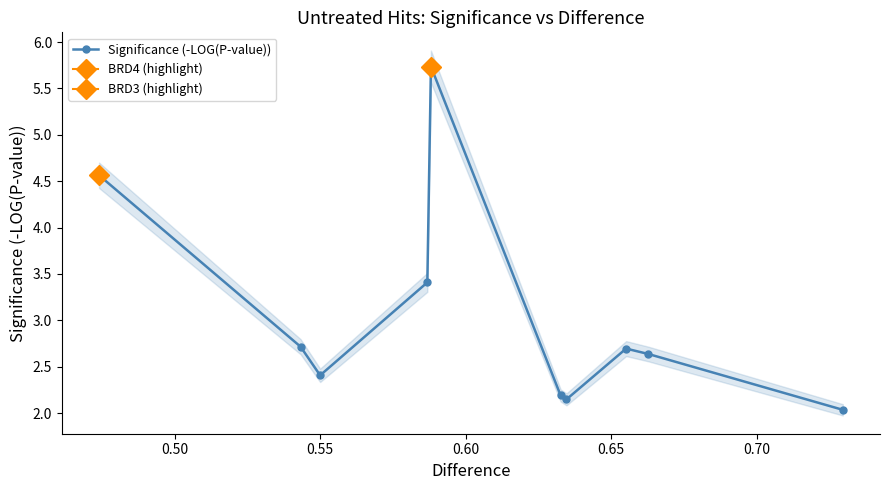

In Significance (-LOG(P-value)), how many points are higher than both neighbors (excluding endpoints)?

2